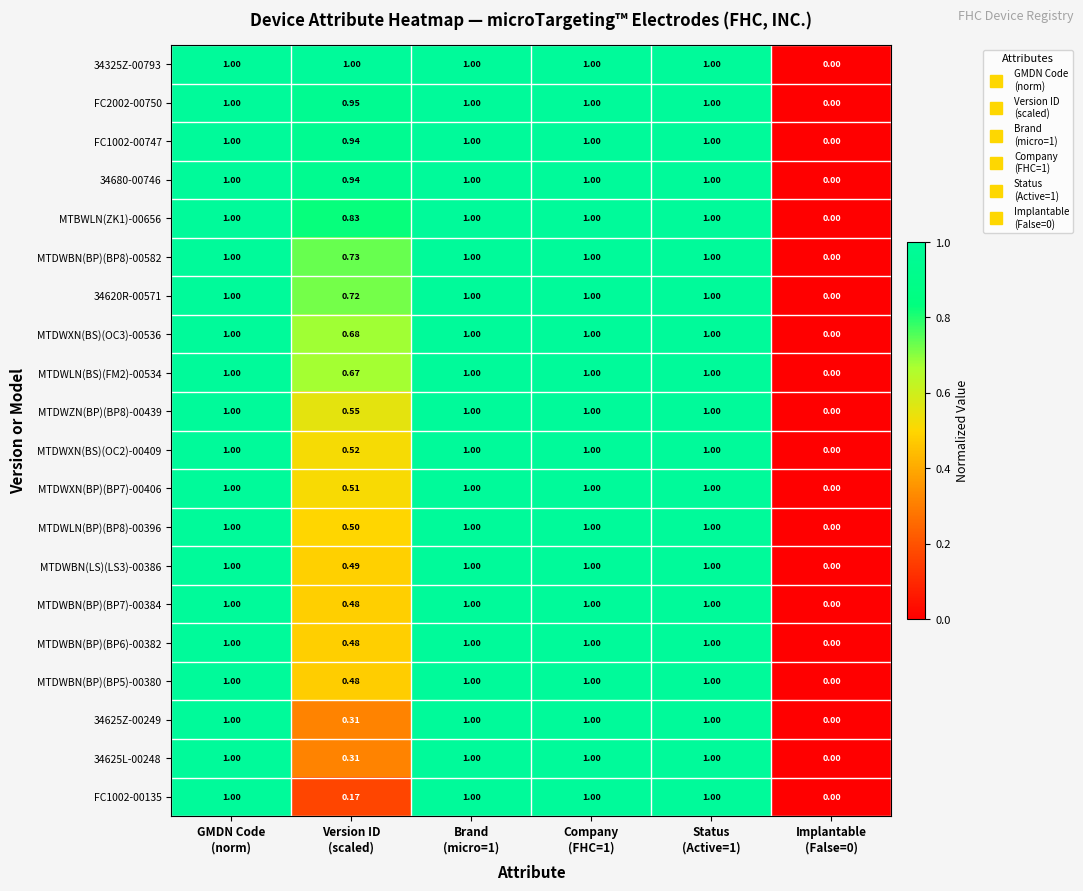

How many values in MTBWLN(ZK1)-00656 are above zero?

5